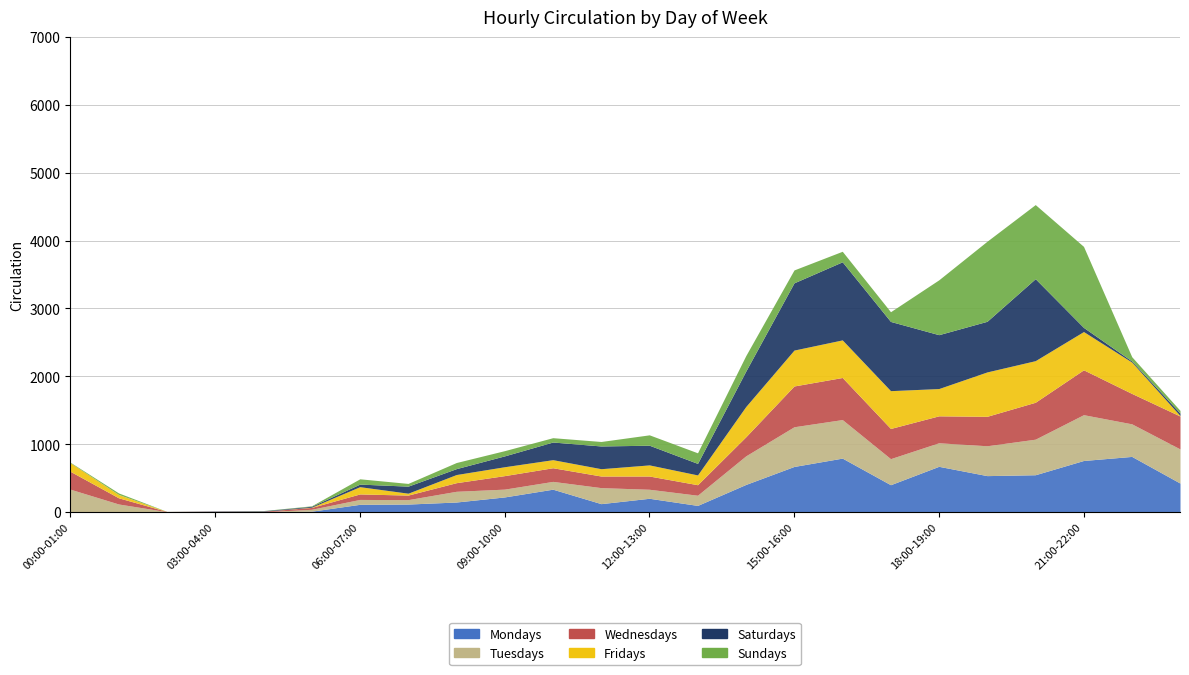

At how many categories does at least one series exceed 933?

6